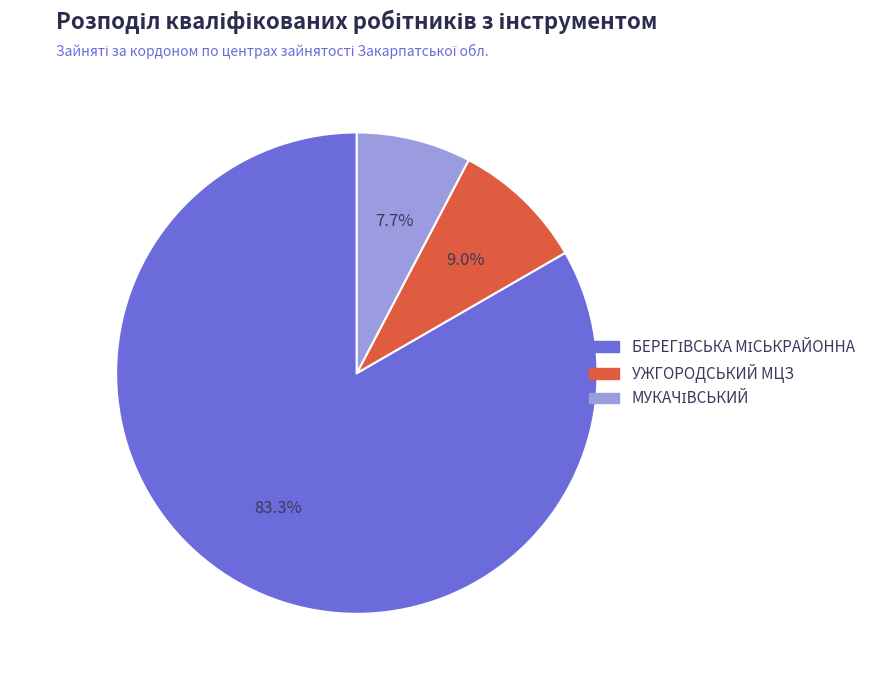

Does any single category account for the majority?

Yes